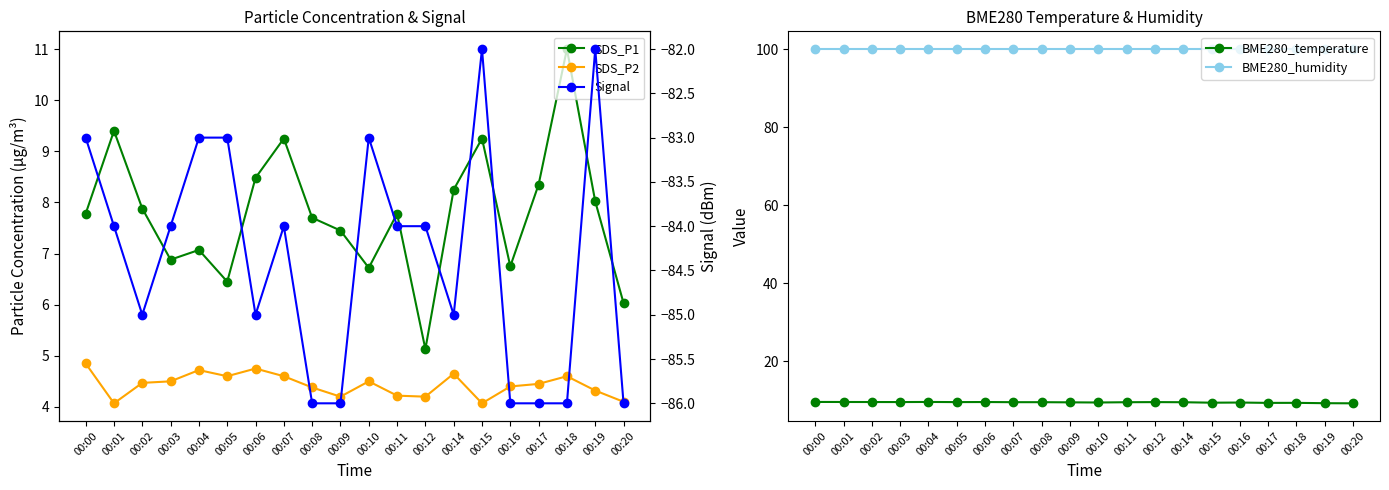

True or false: BME280_temperature and SDS_P2 intersect in this chart.

False